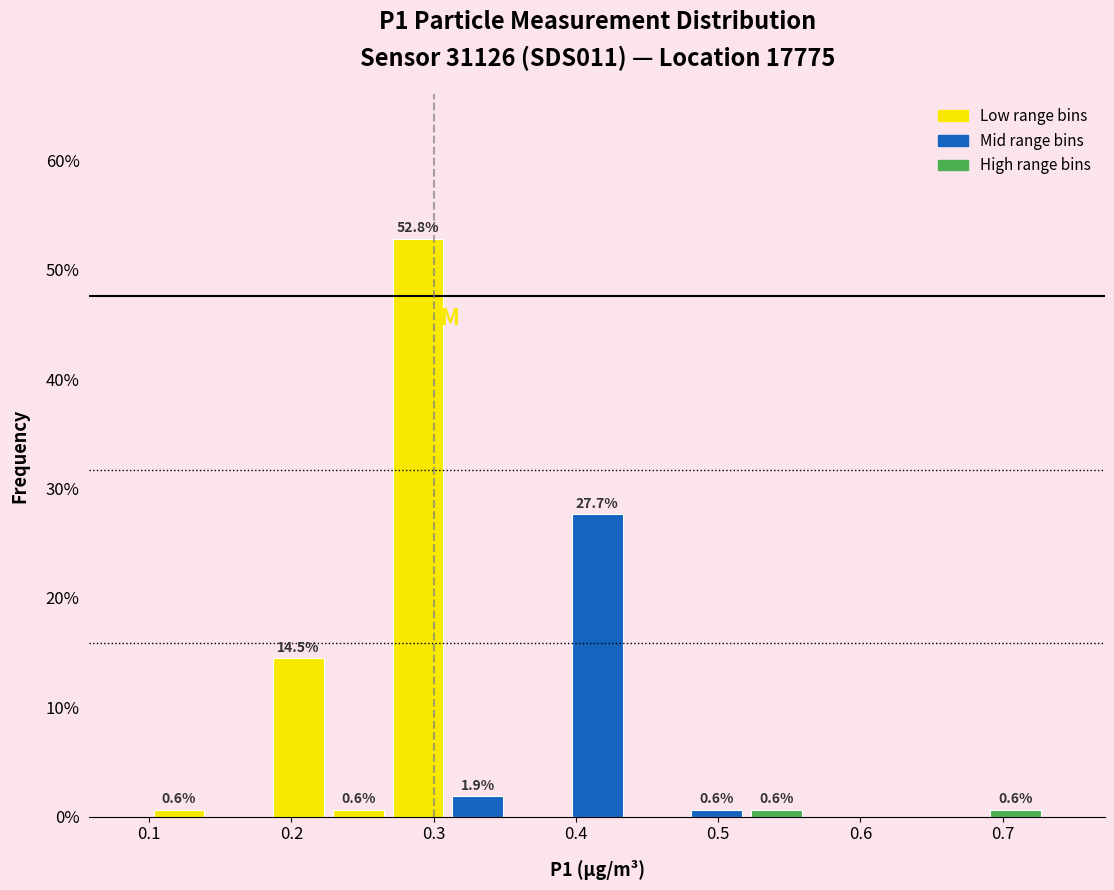

Which range on the x-axis has the tallest bar?

0.268 to 0.310